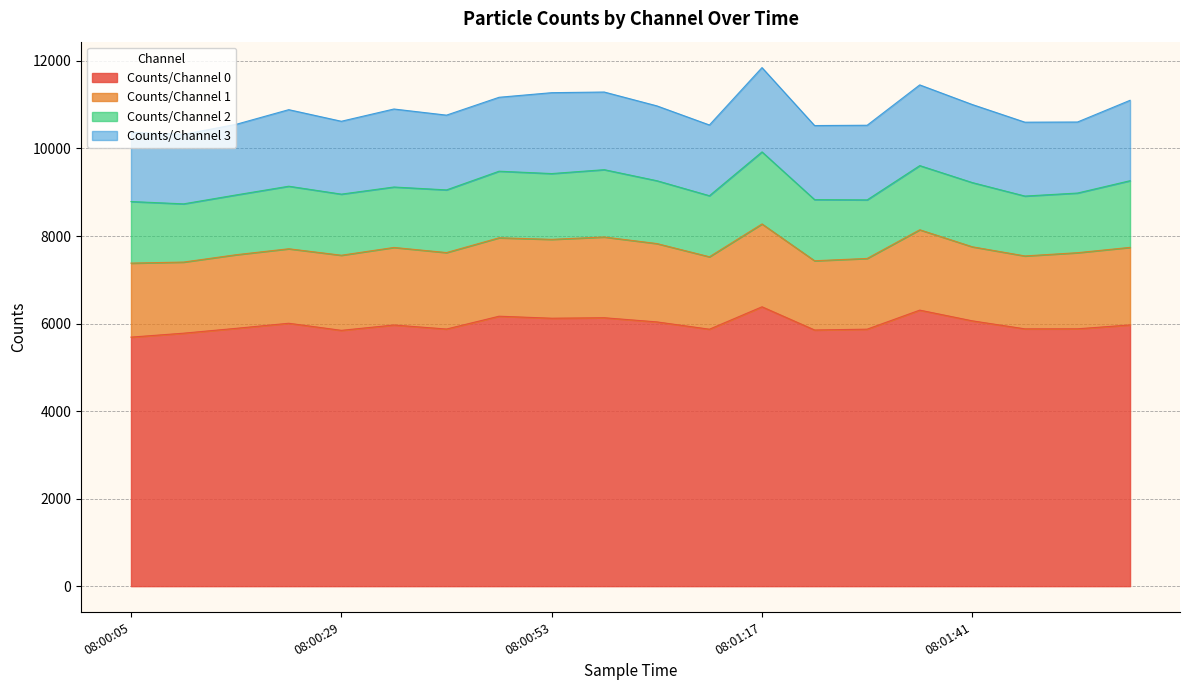

How many interior local peaks does the Counts/Channel 1 series have?

4